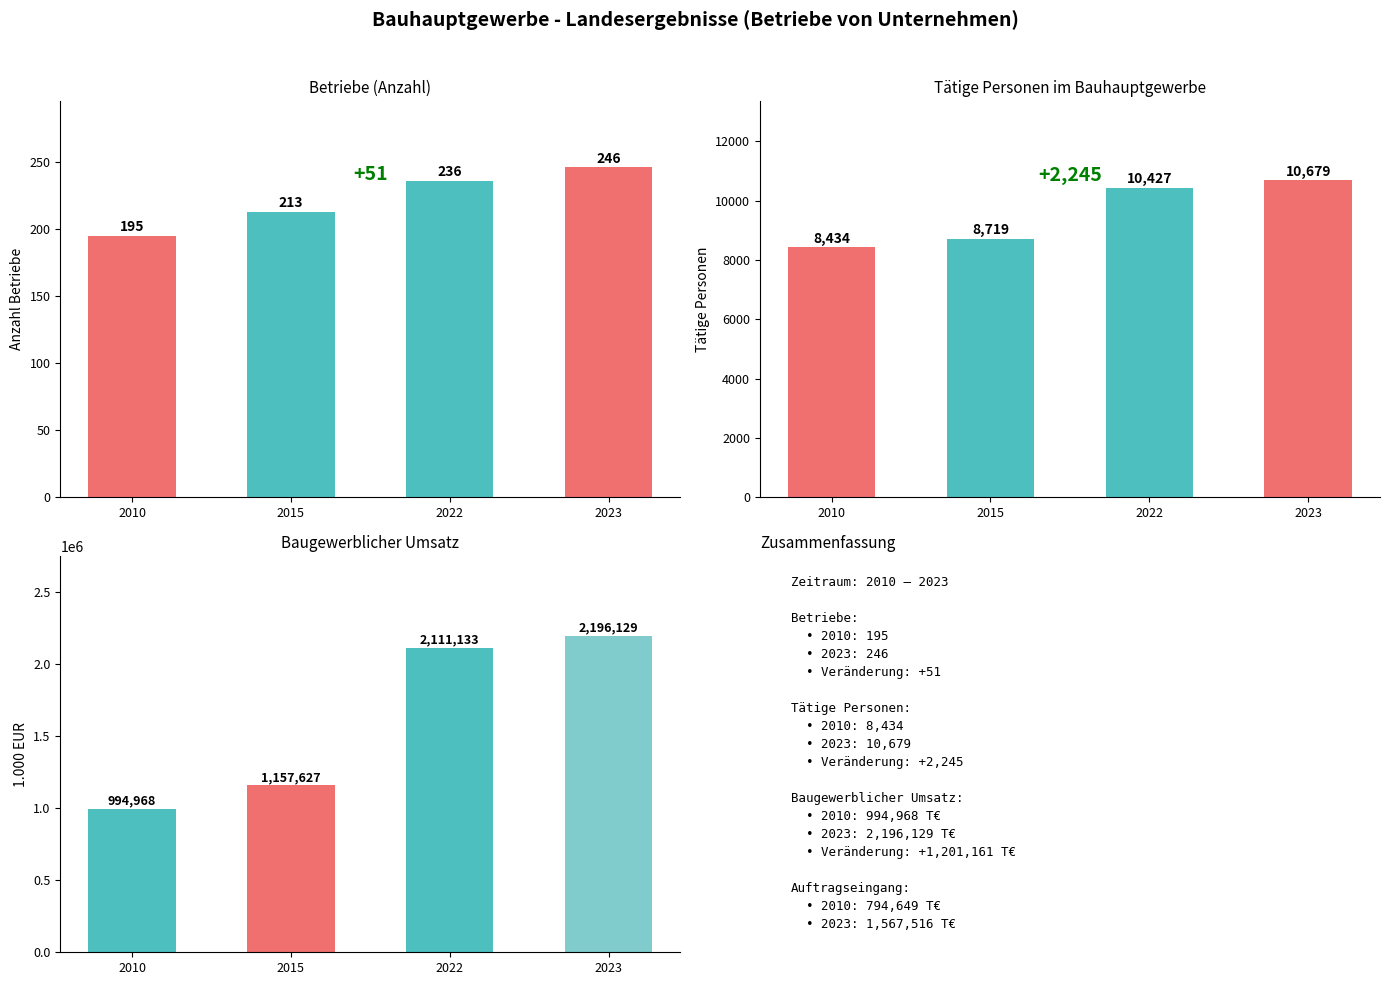

Reading left to right, list all the values displayed in this chart.

Betriebe: 195	213	236	246
Tätige Personen: 8434	8719	10427	10679
Baugewerblicher Umsatz: 994968	1157627	2111133	2196129